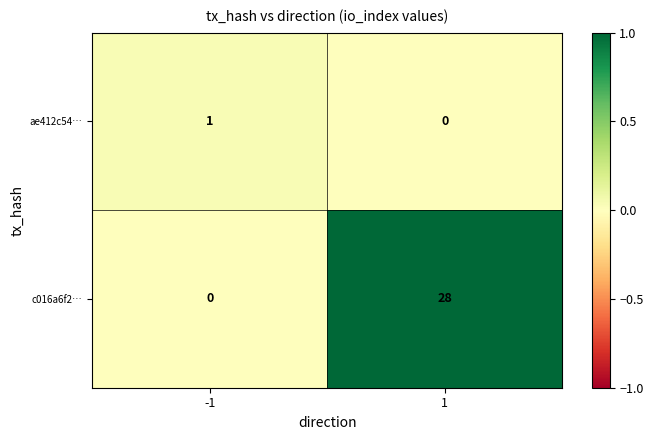

Is it true that ae412c54… equals 0 at 1?

True